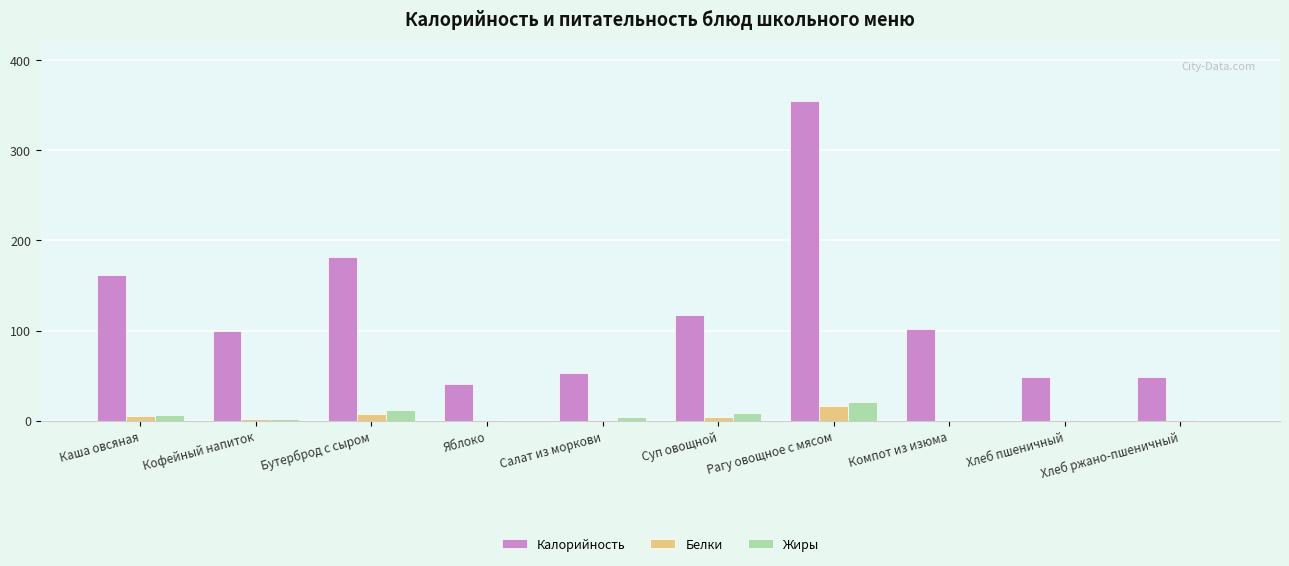

What is the total value across all series at Хлеб ржано-пшеничный?

49